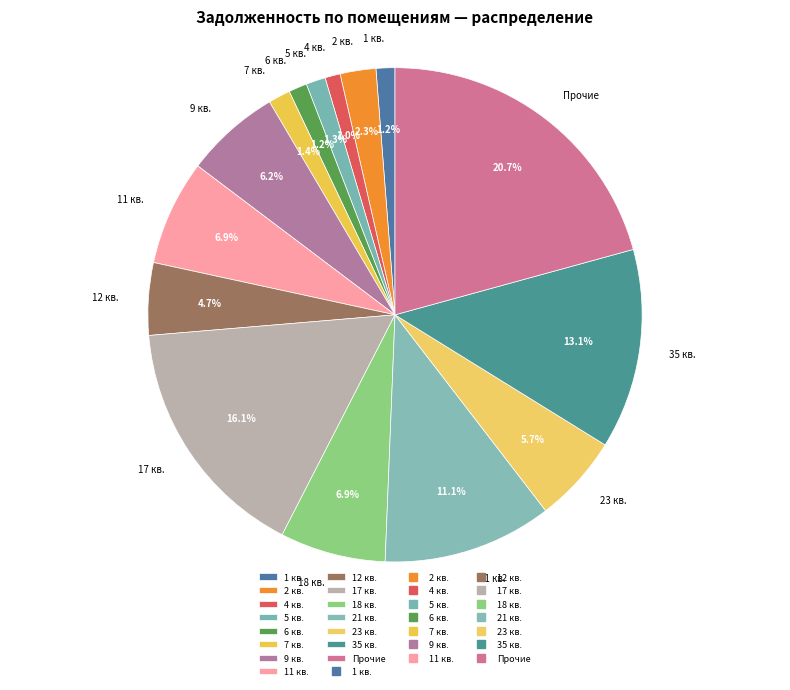

Do 9 кв. and 35 кв. together represent more than half of the pie?

No